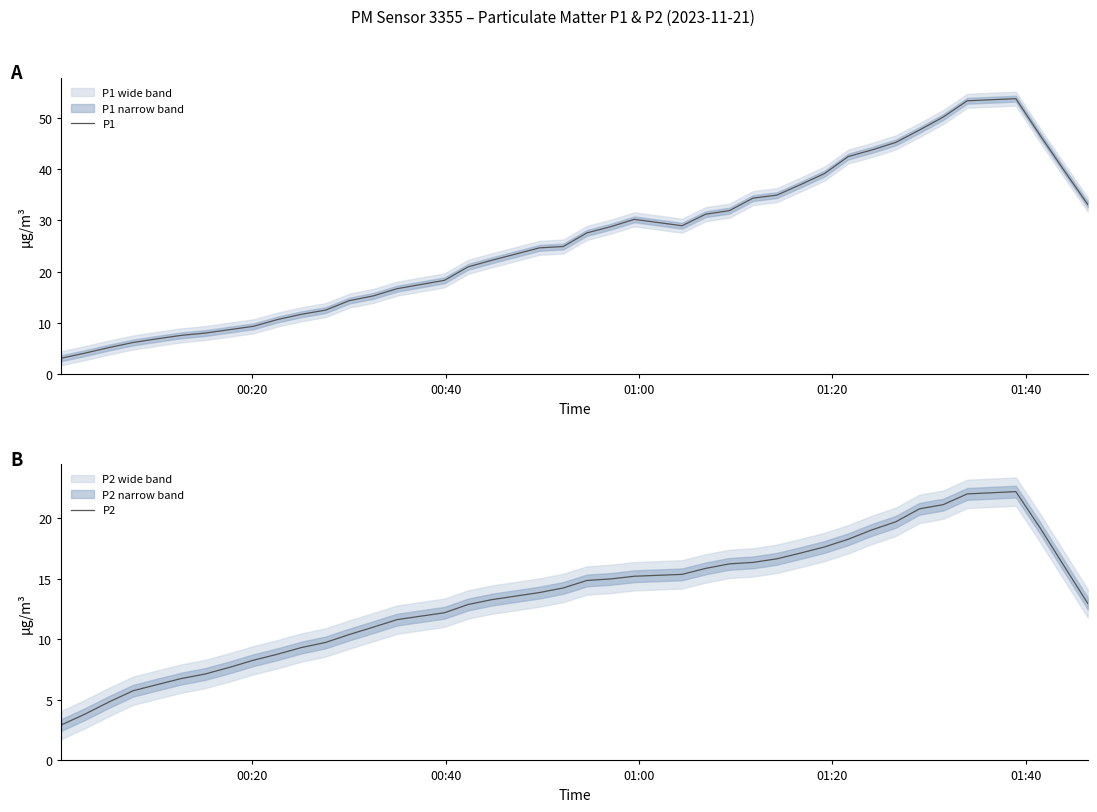

Count the number of data series in this chart.

2